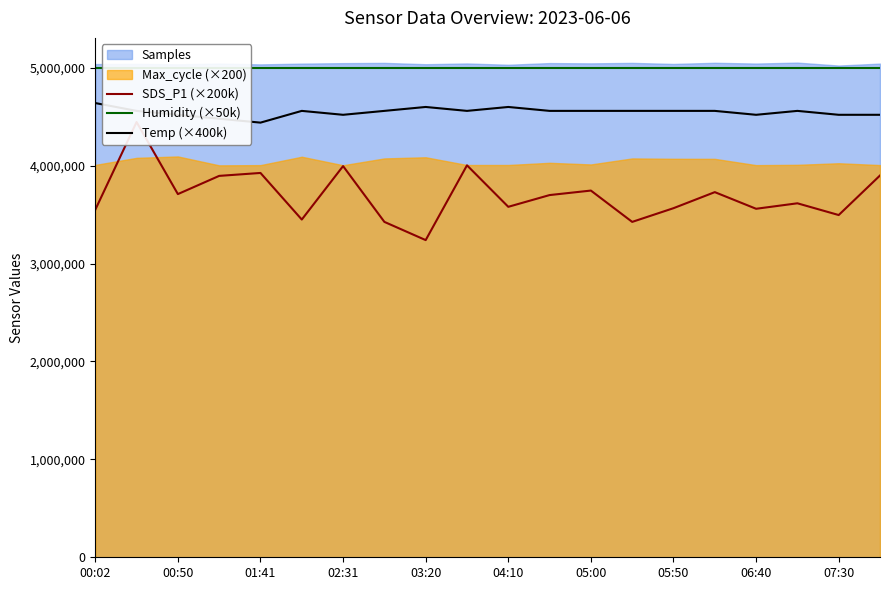

The value of Temp (×400k) at 02:31 is 4520000. True or false?

True